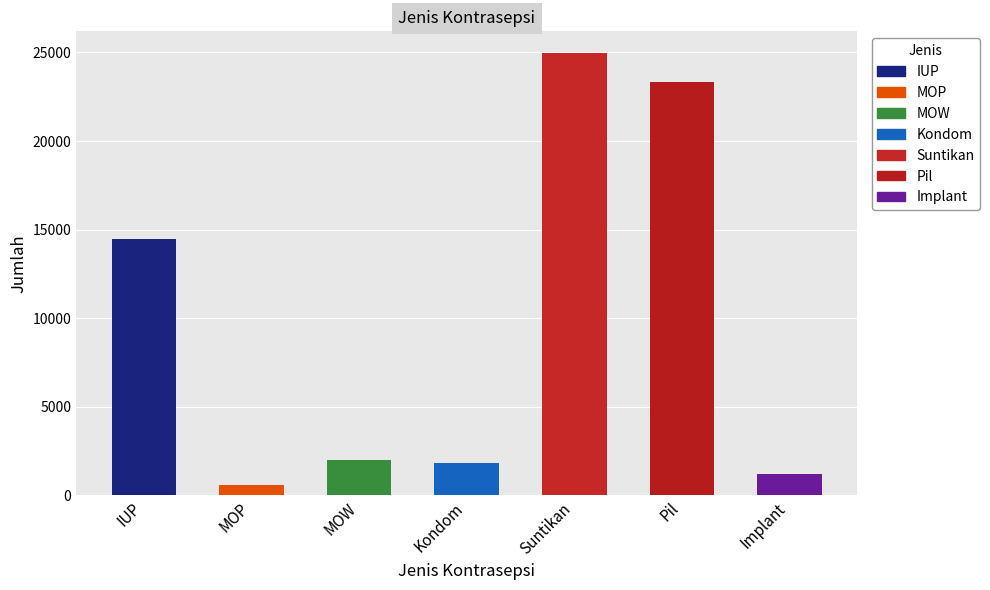

Reading left to right, extract all data points from this chart.

14462	612	1971	1817	24942	23324	1226